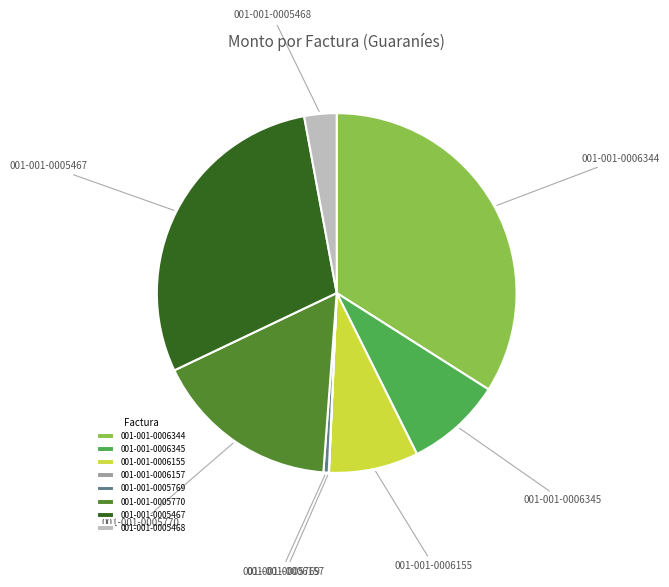

Which category has the biggest portion of the pie?

001-001-0006344